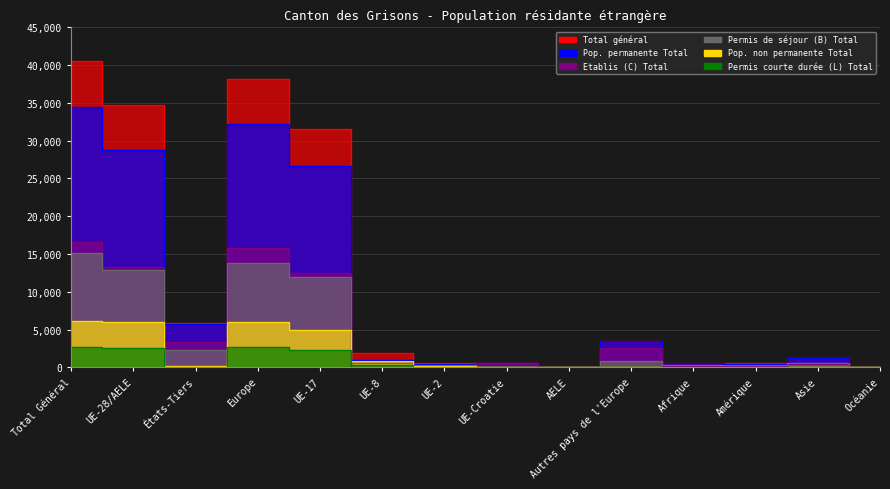

How many interior local valleys does the Pop. non permanente Total series have?

3